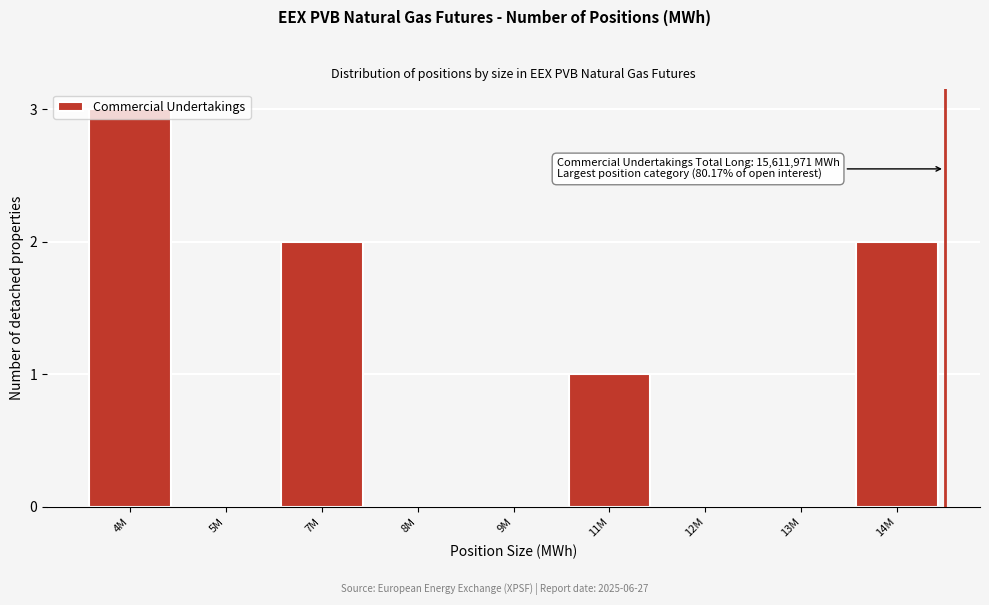

The chart shows a value of 2 at 11M. True or false?

False